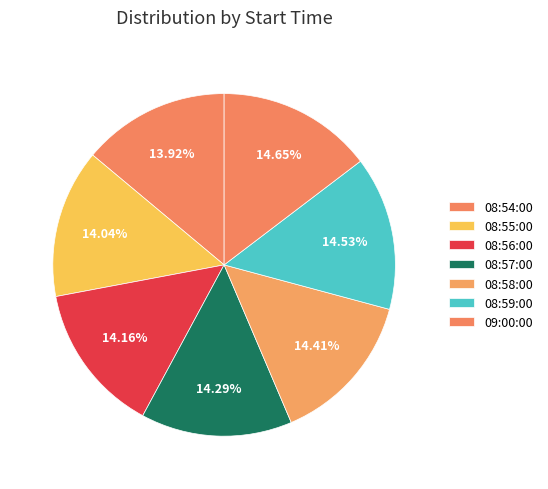

How many segments does this pie chart have?

7